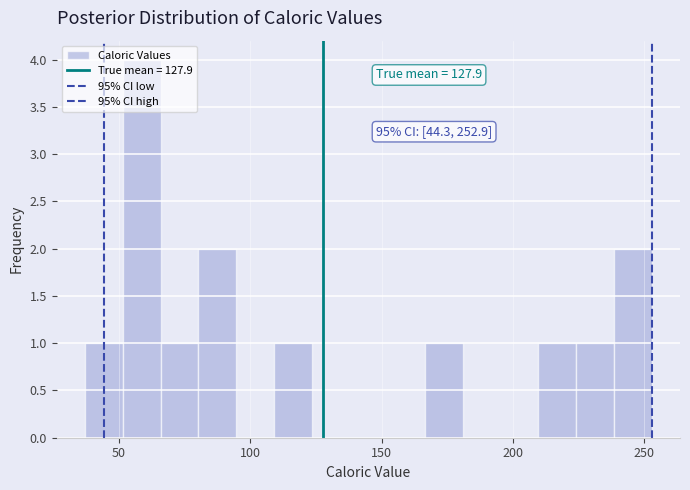

Around what value on the x-axis is the tallest bar? Give the approximate position of its centre, as read against the axis.

60